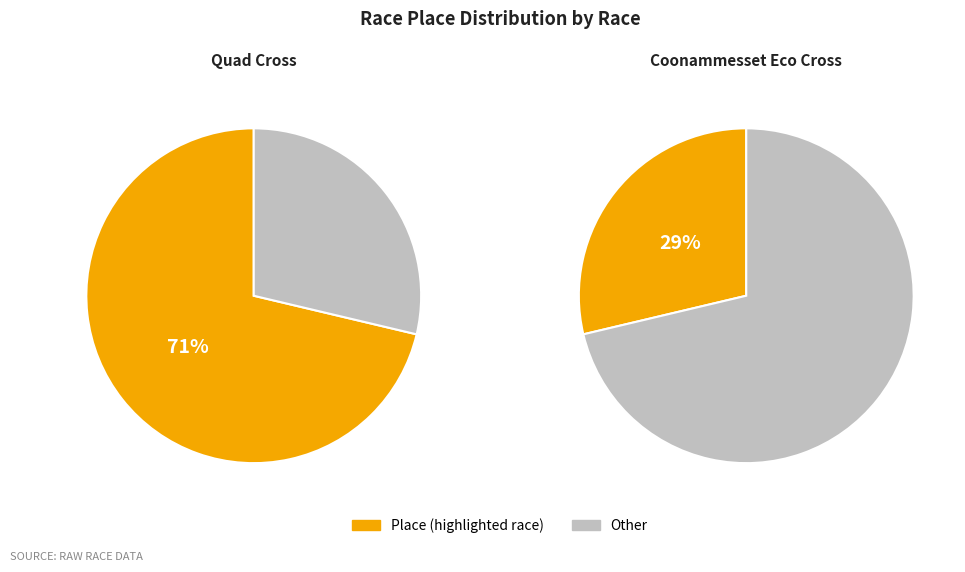

Is the sum of Quad Cross and Coonammesset Eco Cross greater than half?

Yes